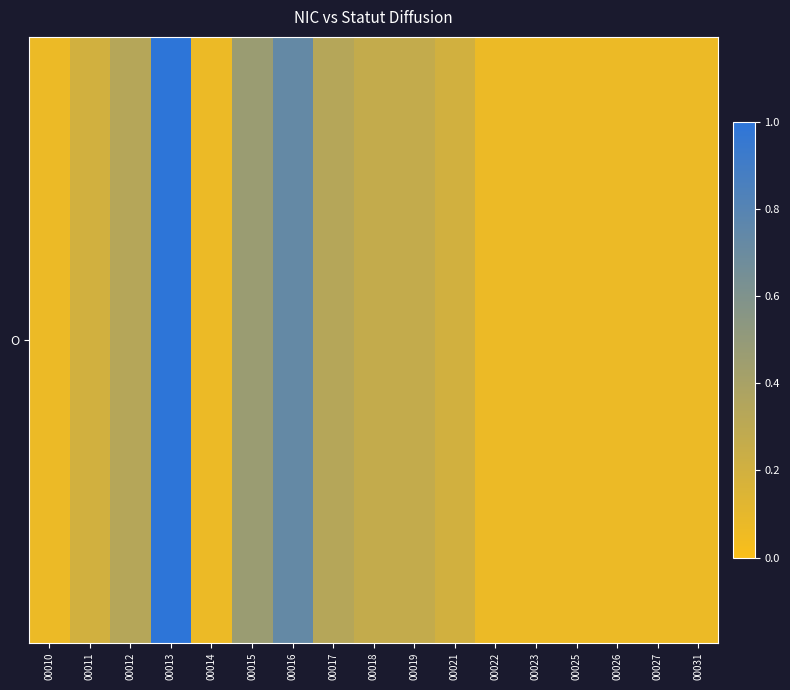

What is the change in value from 00012 to 00021?

-0.1